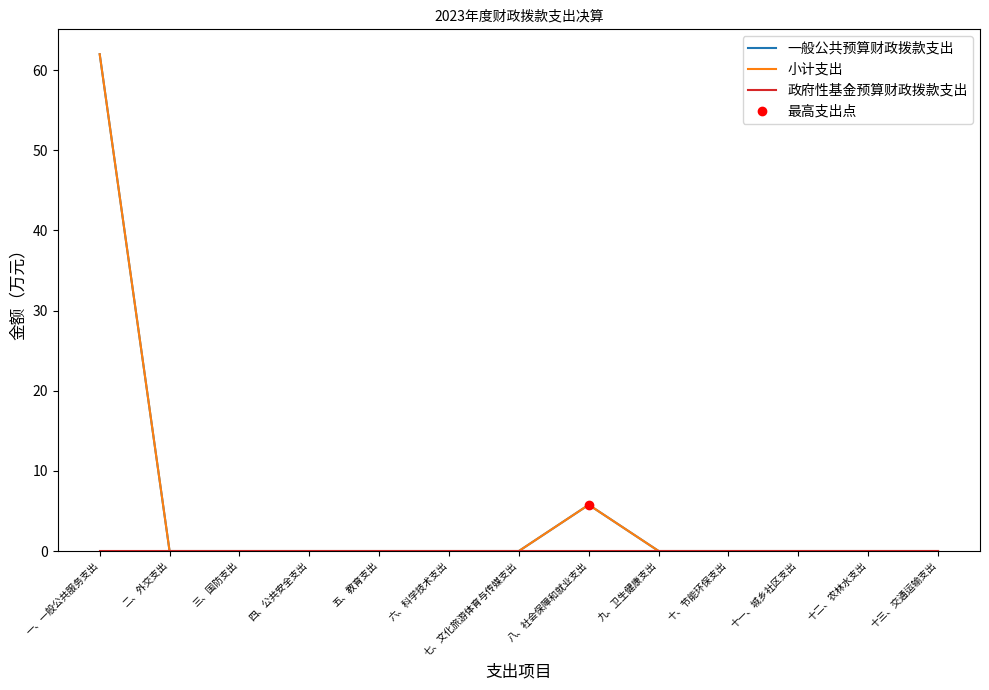

Is this an area chart (filled region under the line)?

No